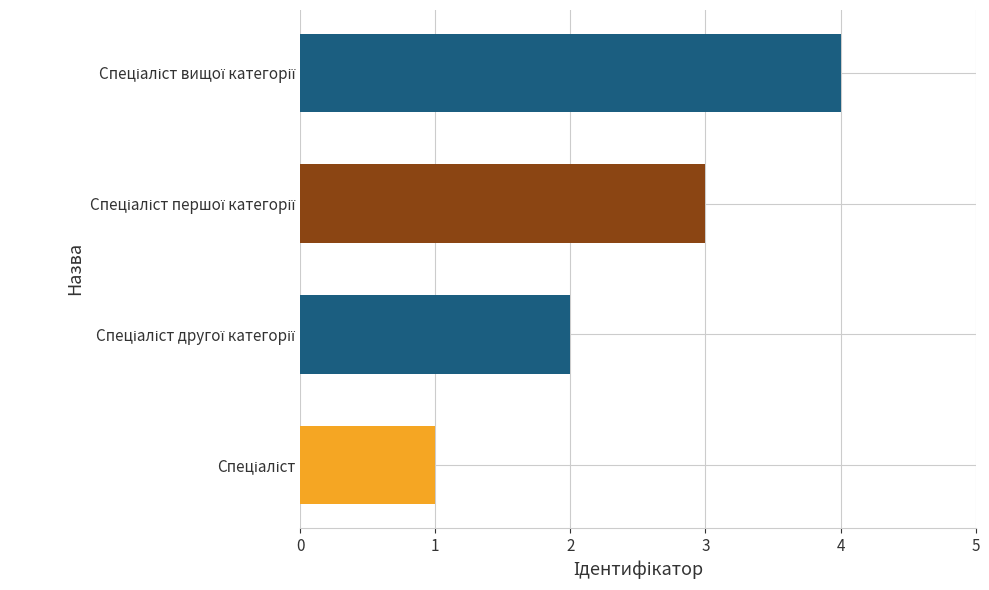

What is the smallest value displayed?

1